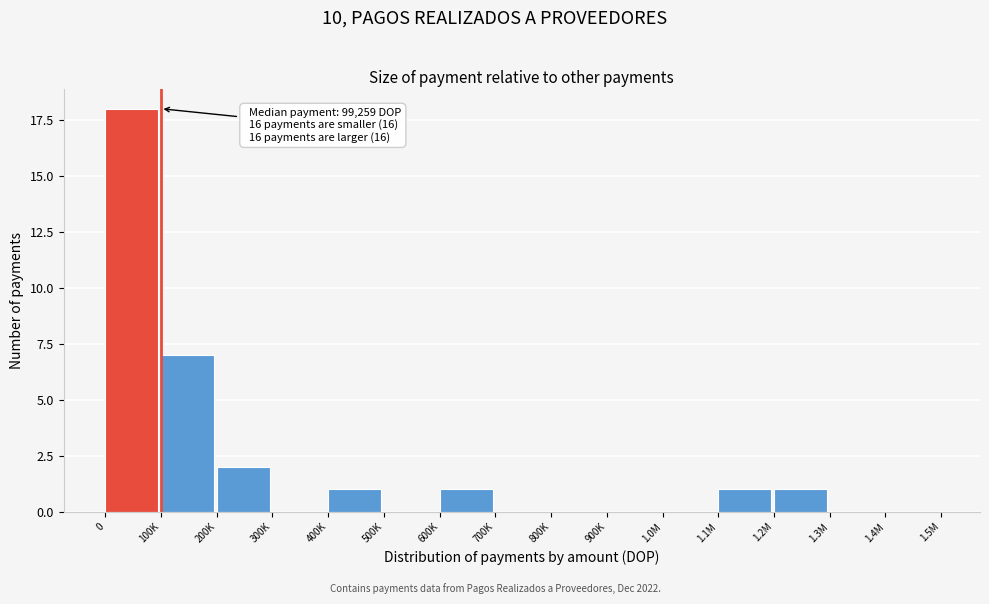

Reading right to left, transcribe all the data shown in this chart.

1.4M=0	1.3M=0	1.2M=1	1.1M=1	1.0M=0	900K=0	800K=0	700K=0	600K=1	500K=0	400K=1	300K=0	200K=2	100K=7	0=18